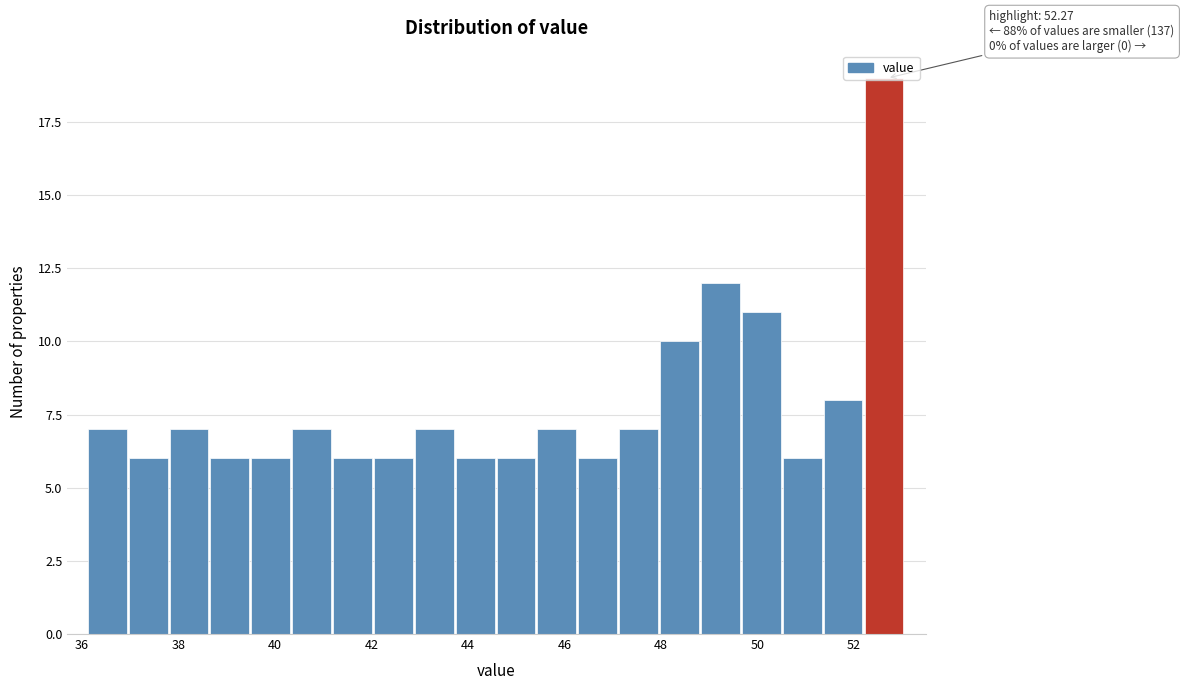

Over which range of the x-axis is the bar tallest?

52.2 to 53.0